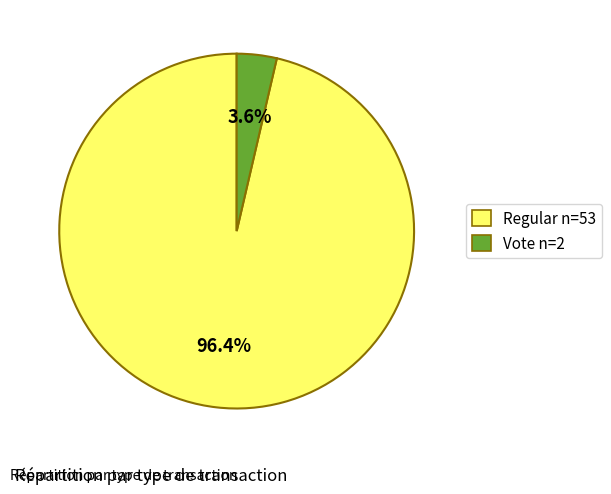

What is the total percentage of Regular n=53 and Vote n=2?

100.0%